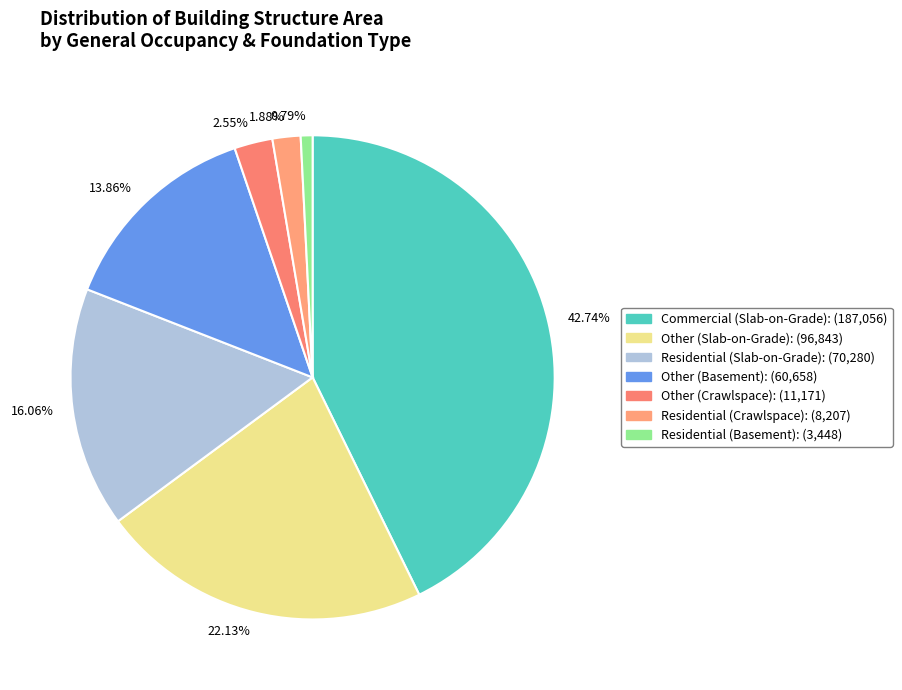

Is there any slice that represents more than half of the pie?

No